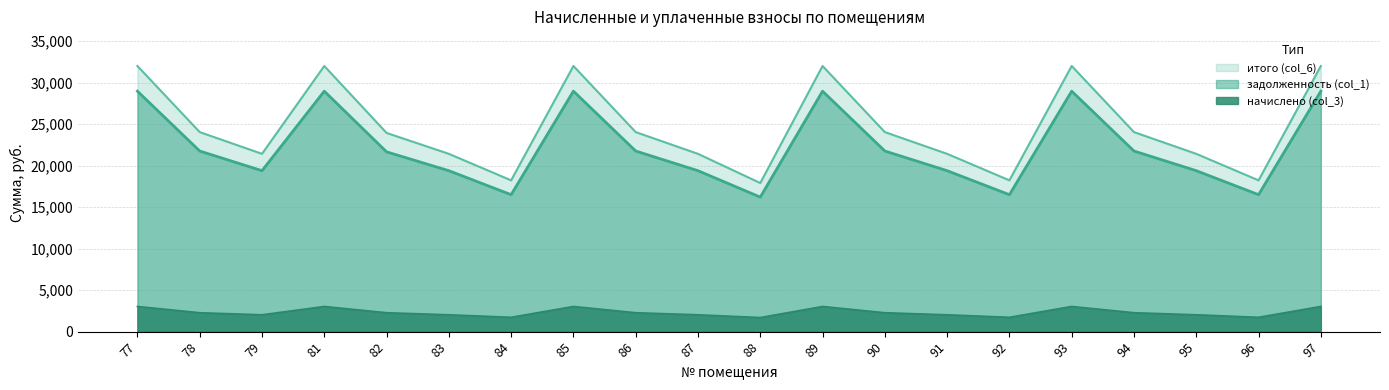

Reading right to left, extract all data points from this chart.

задолженность: 97=28975.7	96=16501.9	95=19393.0	94=21764.3	93=28975.7	92=16501.9	91=19393.0	90=21764.3	89=28975.7	88=16209.5	87=19393.0	86=21764.3	85=28975.7	84=16501.9	83=19393.0	82=21664.3	81=28975.7	79=19393.0	78=21764.3	77=28975.7
начислено: 97=3034.6	96=1728.2	95=2031.0	94=2279.3	93=3034.6	92=1728.2	91=2031.0	90=2279.3	89=3034.6	88=1697.6	87=2031.0	86=2279.3	85=3034.6	84=1728.2	83=2031.0	82=2279.3	81=3034.6	79=2031.0	78=2279.3	77=3034.6
итого: 97=32010.2	96=18230.2	95=21424.0	94=24043.6	93=32010.2	92=18230.2	91=21424.0	90=24043.6	89=32010.2	88=17907.1	87=21424.0	86=24043.6	85=32010.2	84=18230.2	83=21424.0	82=23943.6	81=32010.2	79=21424.0	78=24043.6	77=32010.2